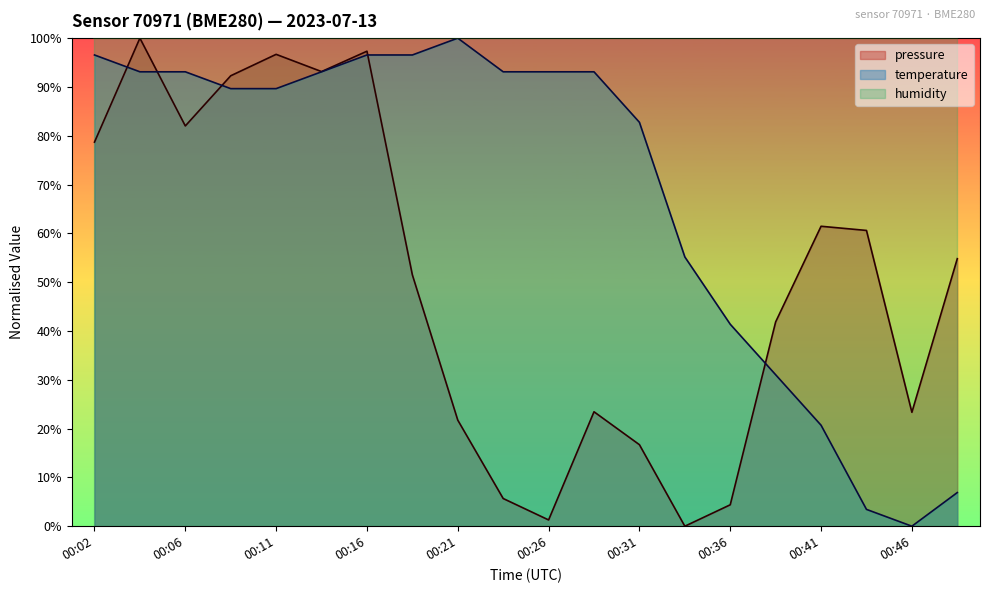

True or false: temperature has a value of 137.2 at 00:16.

False